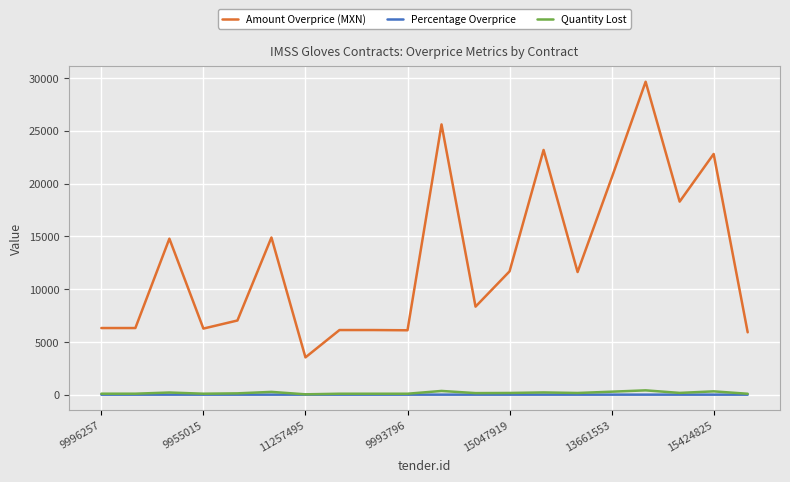

Which series has the largest total across all categories?

Amount Overprice (MXN)